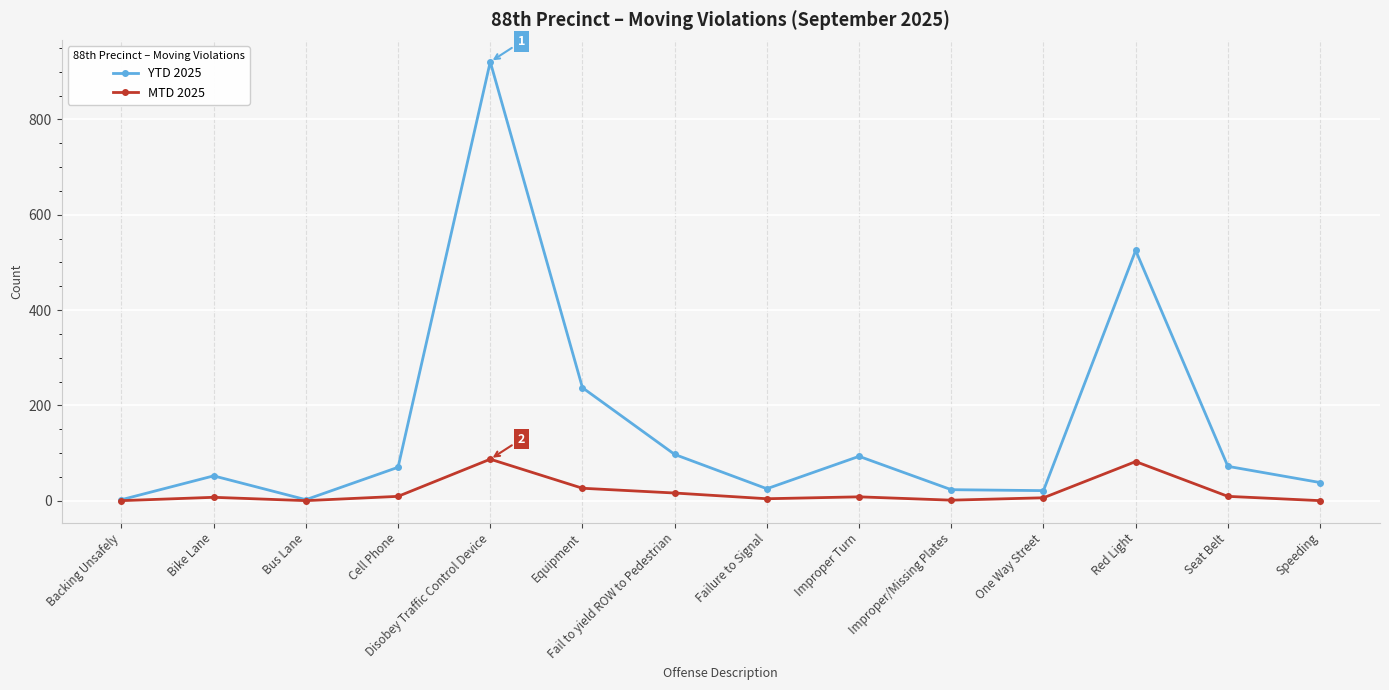

List the series in order of their peak value, highest first.

YTD 2025, MTD 2025